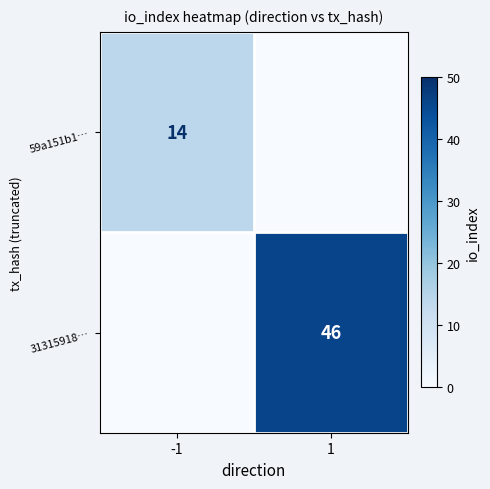

Is it true that 59a151b1… equals 14 at -1?

True